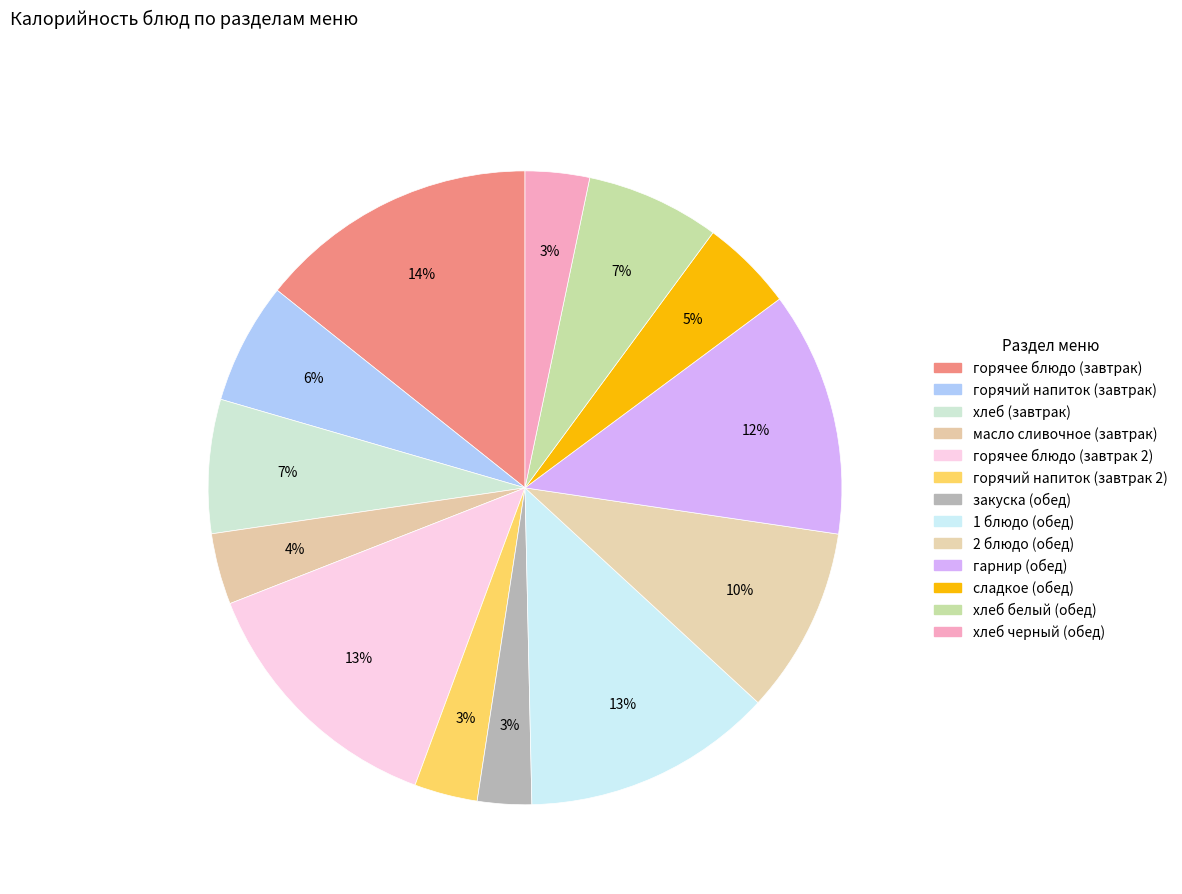

How many segments does this pie chart have?

13